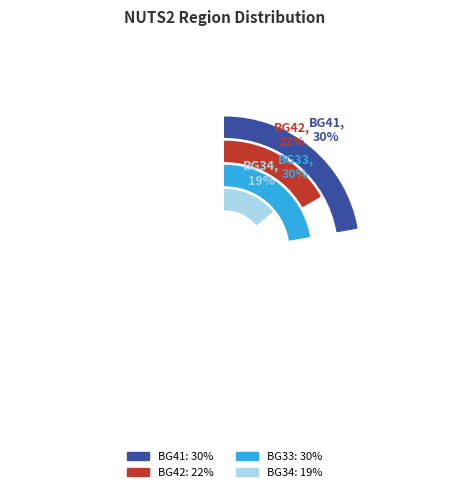

Does any single category account for the majority?

No